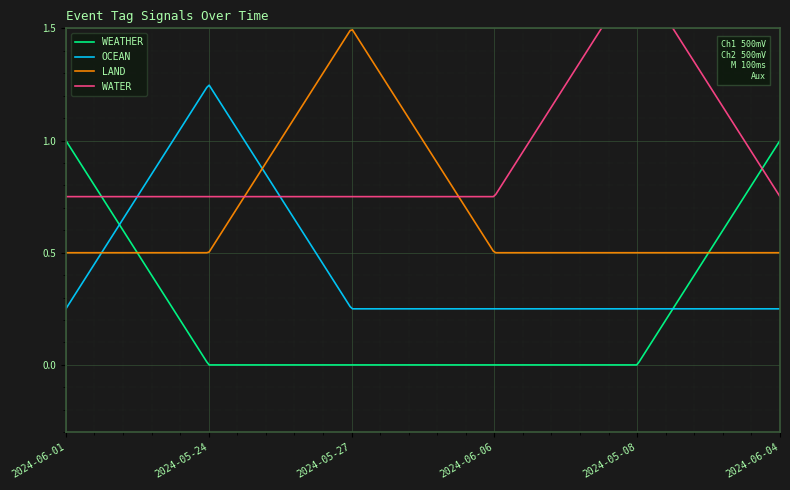

How many series are shown in this chart?

4